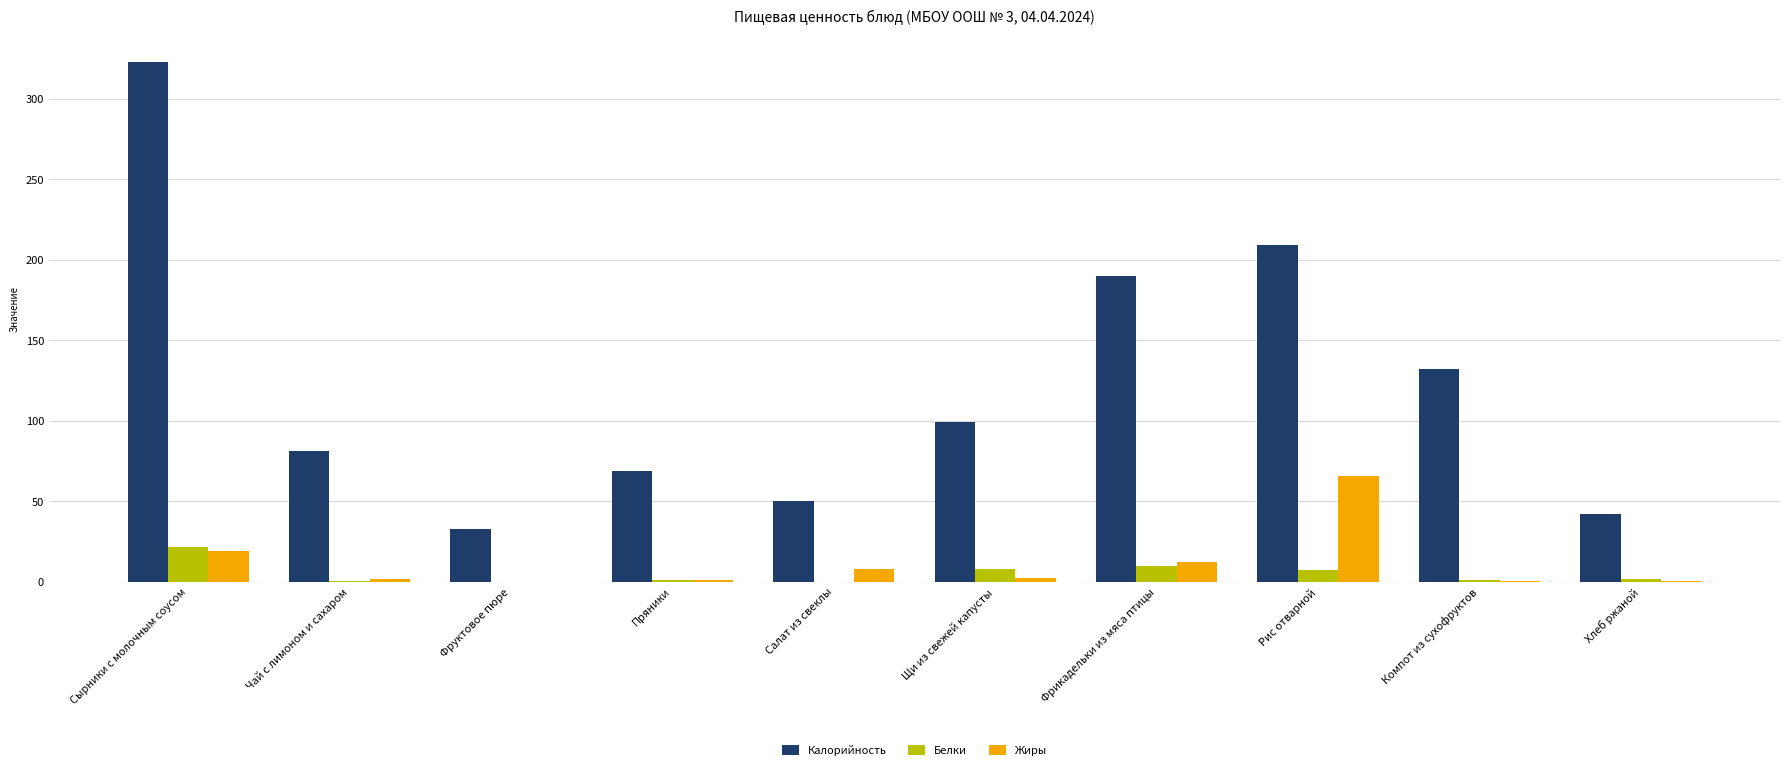

Which series has the largest total across all categories?

Калорийность